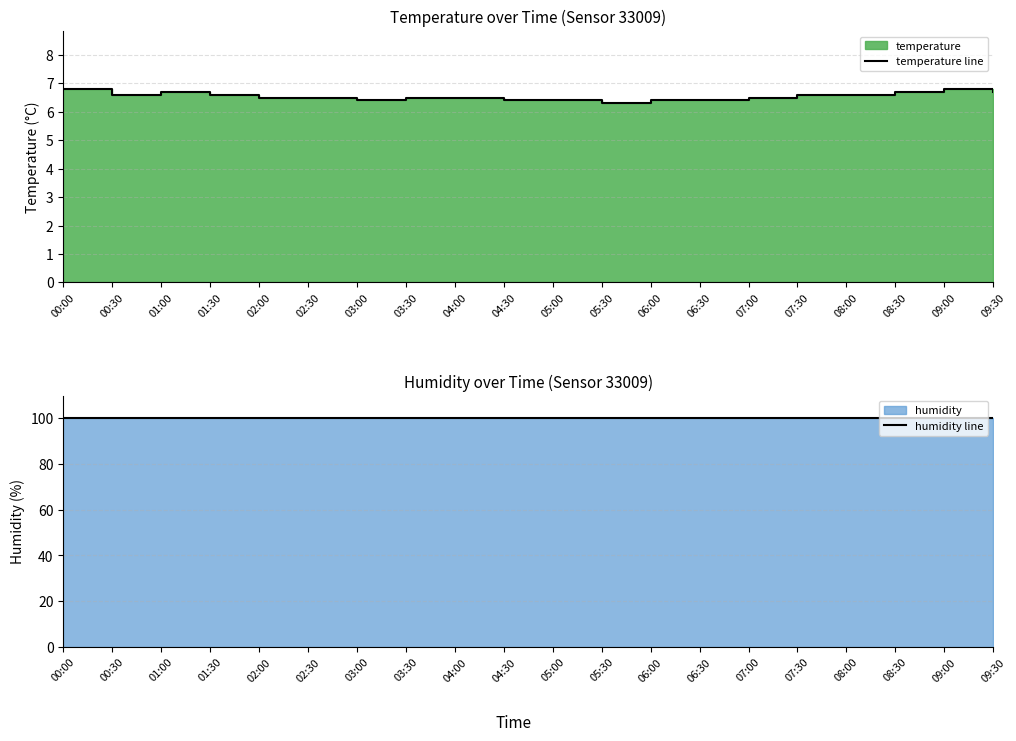

At which label is humidity line closest to 99?

00:00